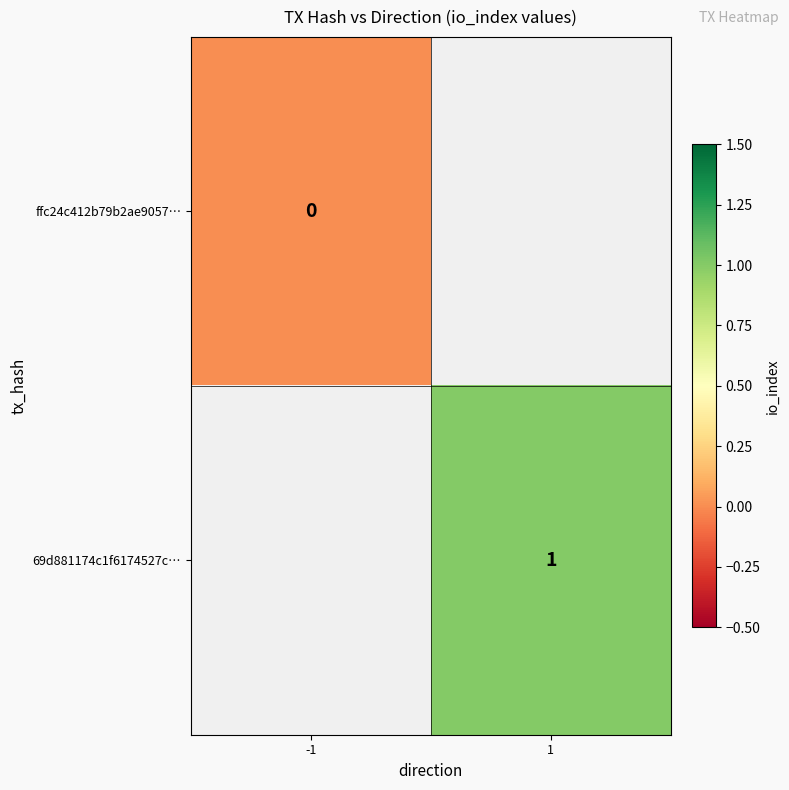

Is it true that 69d881174c1f6174527c… equals 0 at 1?

False